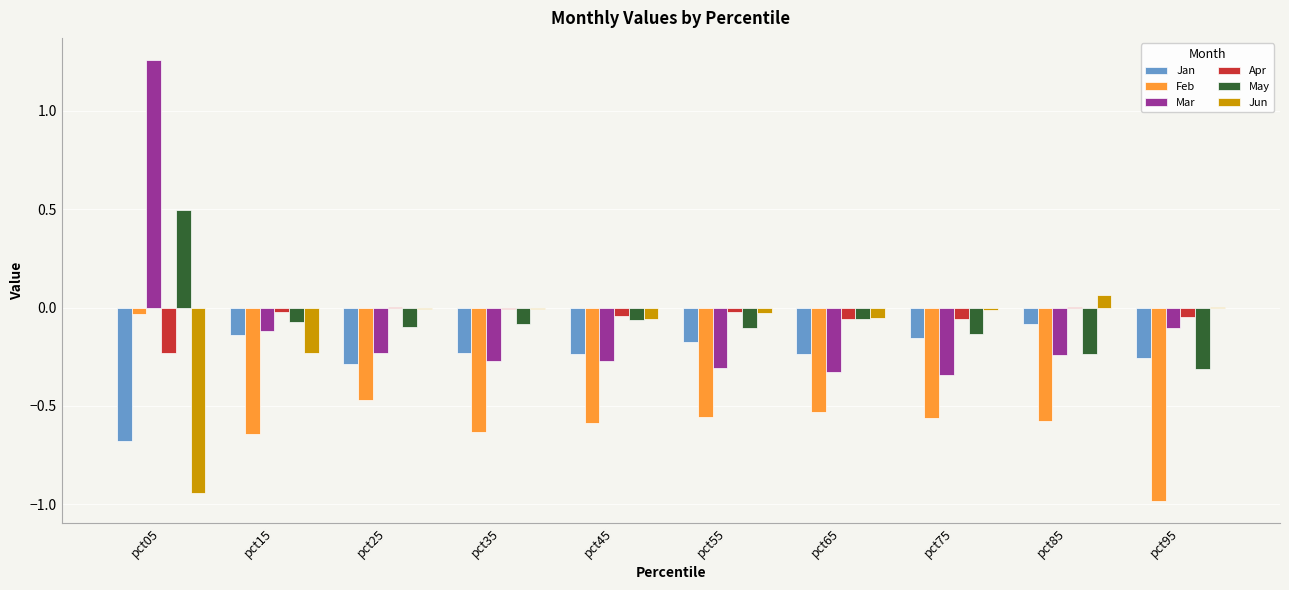

At which label does Jan reach its peak?

pct85